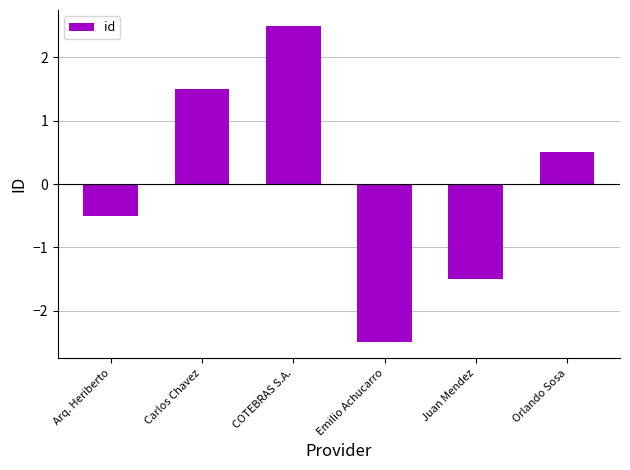

How many data points are less than 0?

3